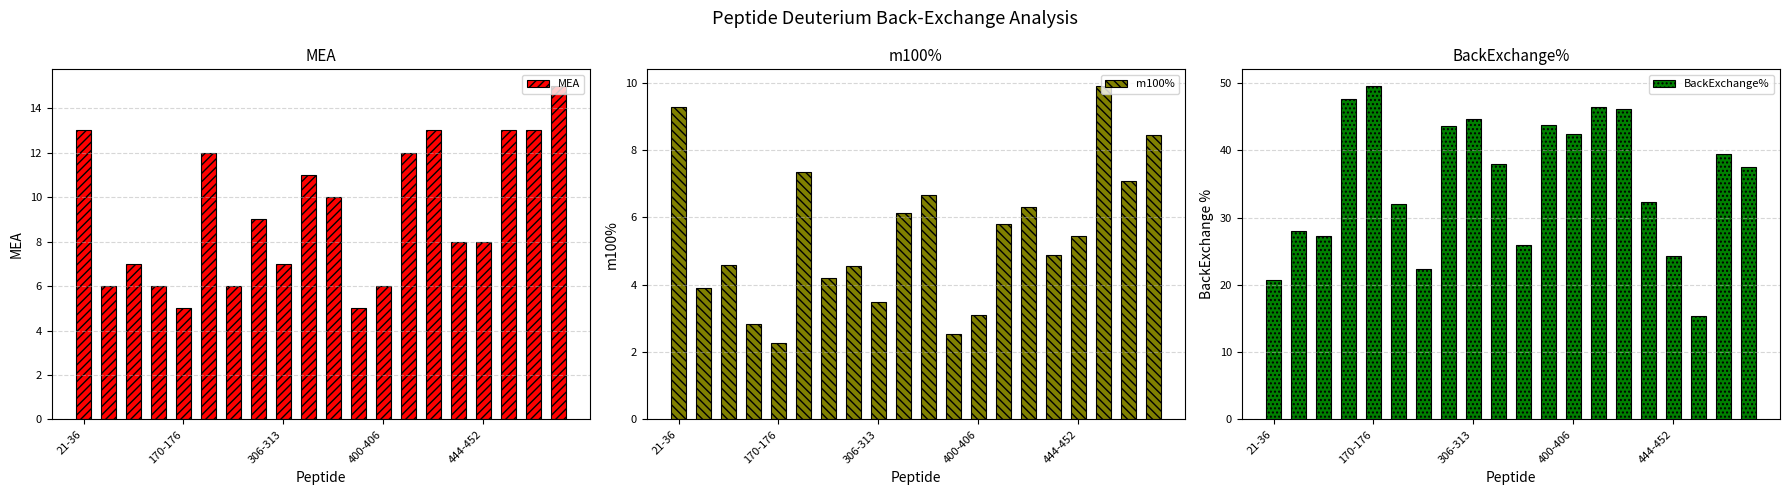

What is the average value of the m100% series?

5.4